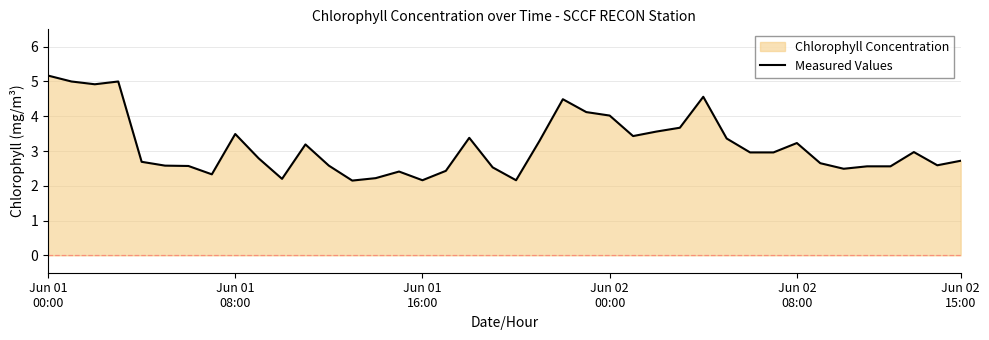

Count the number of categories in the chart.

40